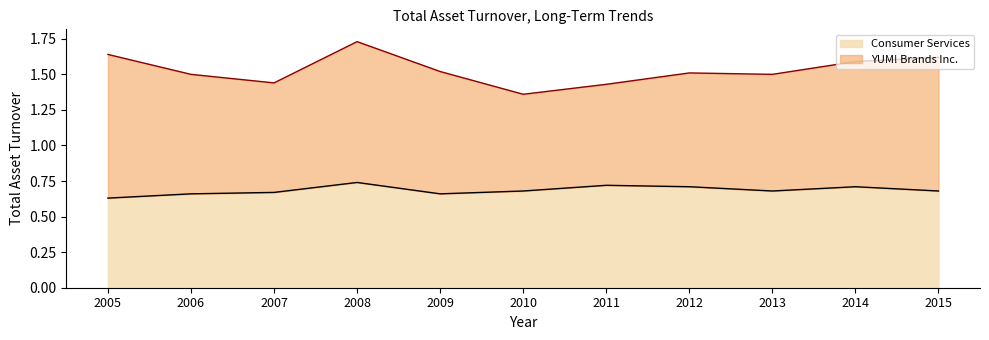

What is the greatest value displayed?

1.7